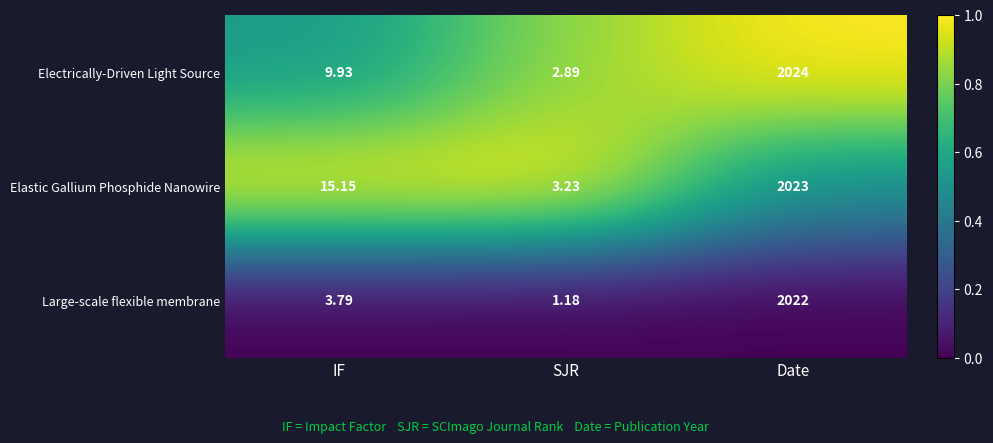

At IF, list the series in order from smallest to largest.

Large-scale flexible membrane, Electrically-Driven Light Source, Elastic Gallium Phosphide Nanowire